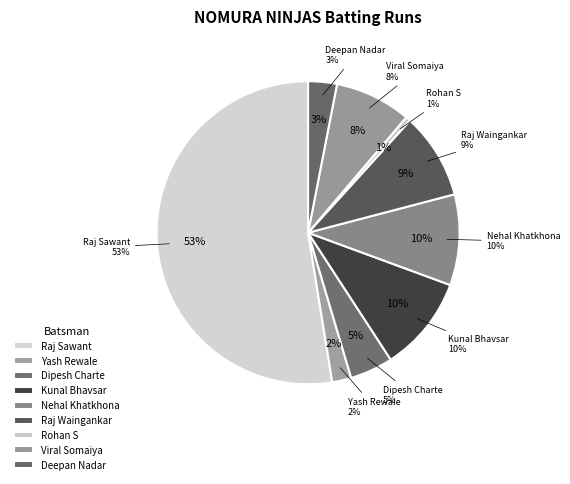

To the nearest percent, what is the combined percentage of Kunal Bhavsar and Raj Waingankar?

19%